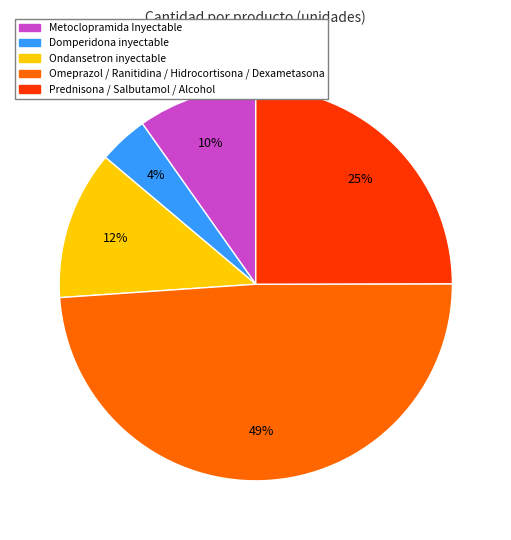

Does any single category account for the majority?

No